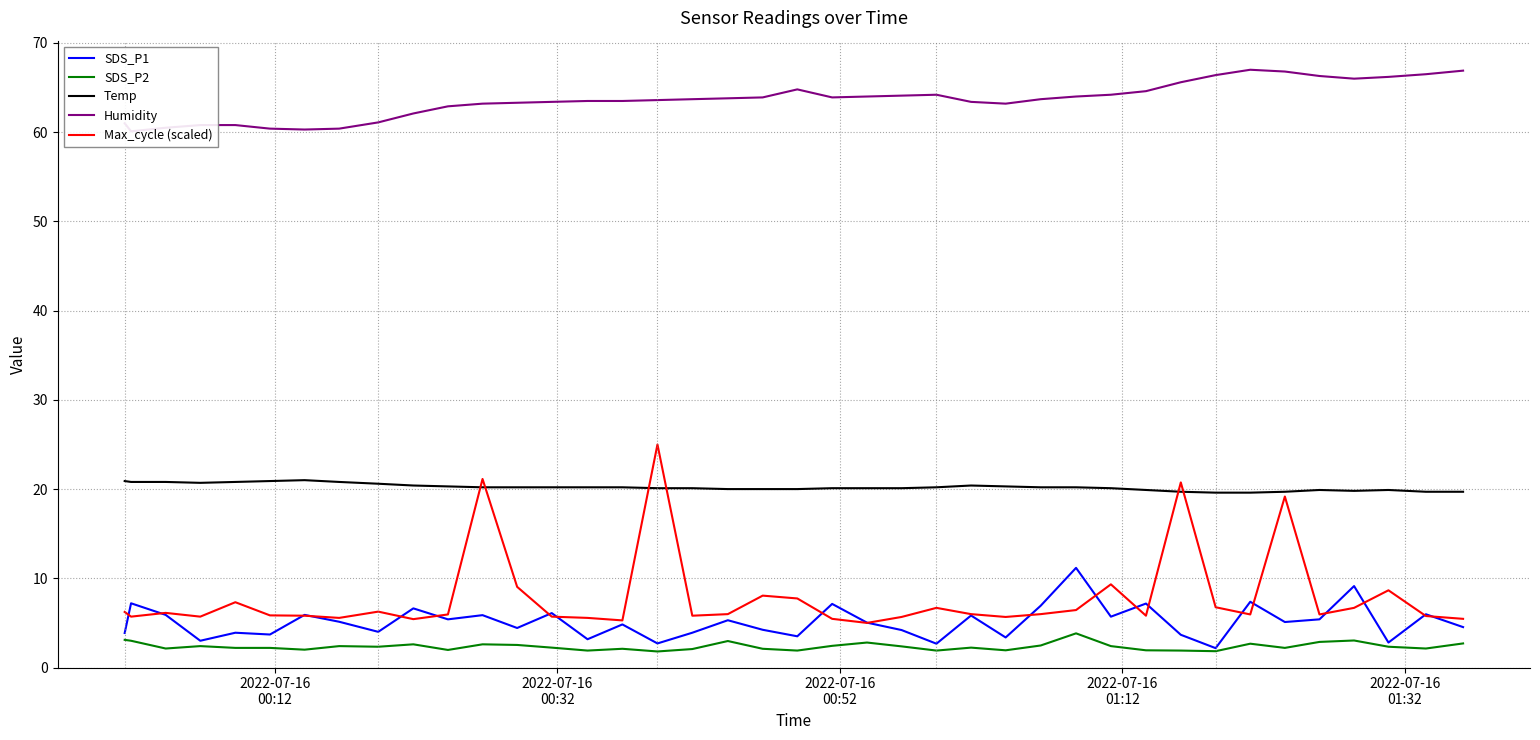

True or false: Temp and SDS_P1 cross at least once.

False